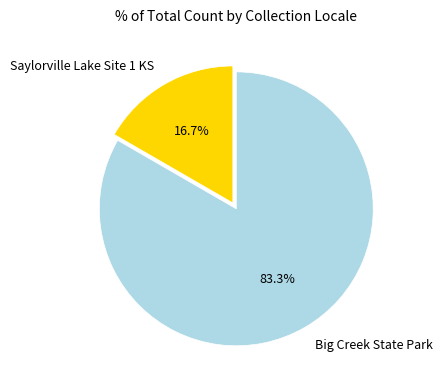

How many slices are in this pie chart?

2